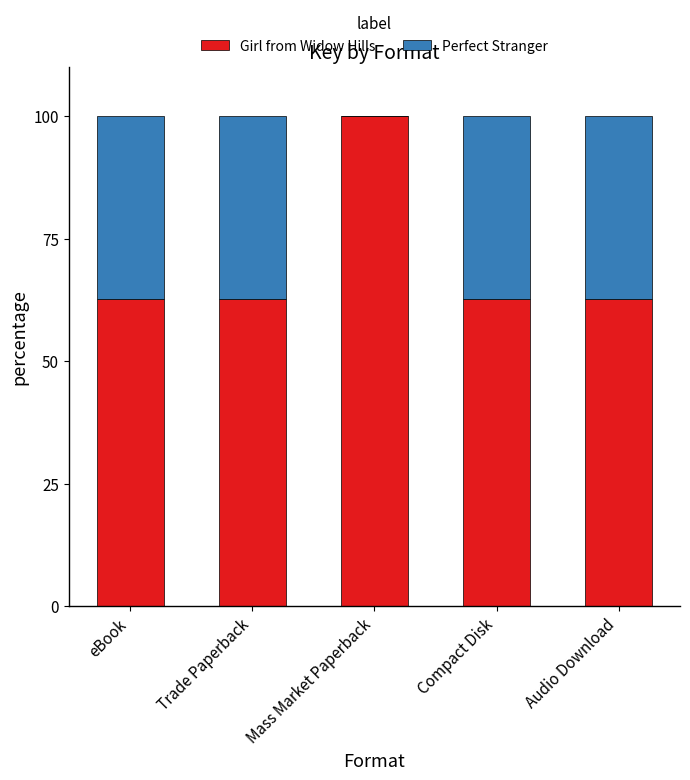

Is it true that Girl from Widow Hills equals 62.7 at Trade Paperback?

True